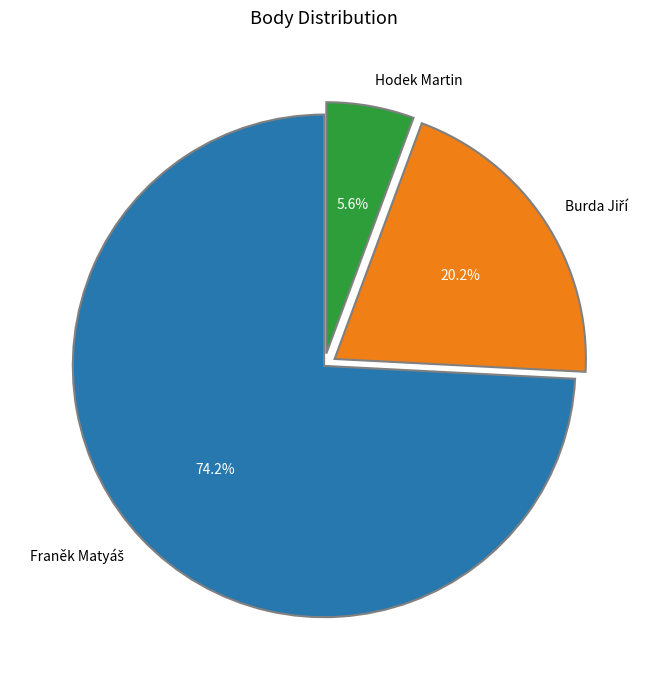

How much of the chart is everything except Hodek Martin?

94.4%